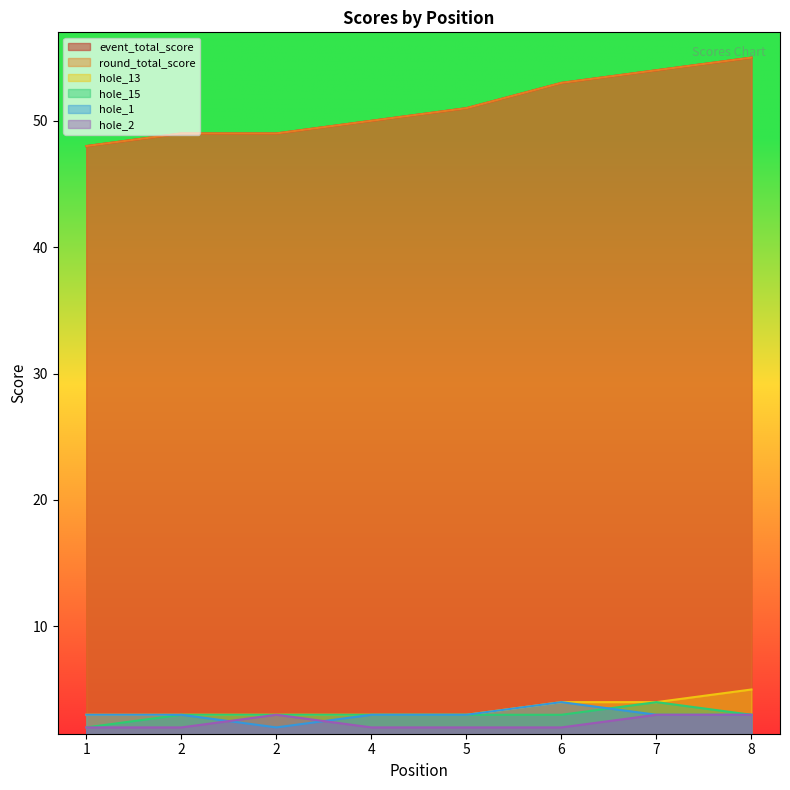

At which label is hole_1 closest to 3?

1